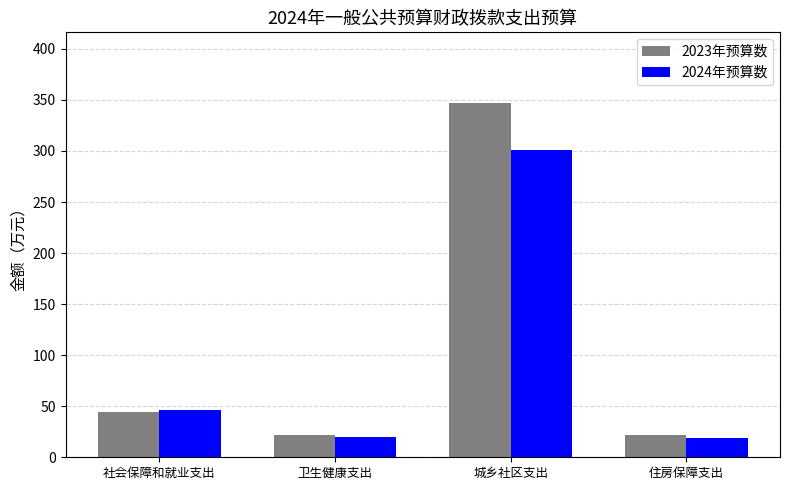

What is the spread (max minus min) of values at 城乡社区支出?

45.9